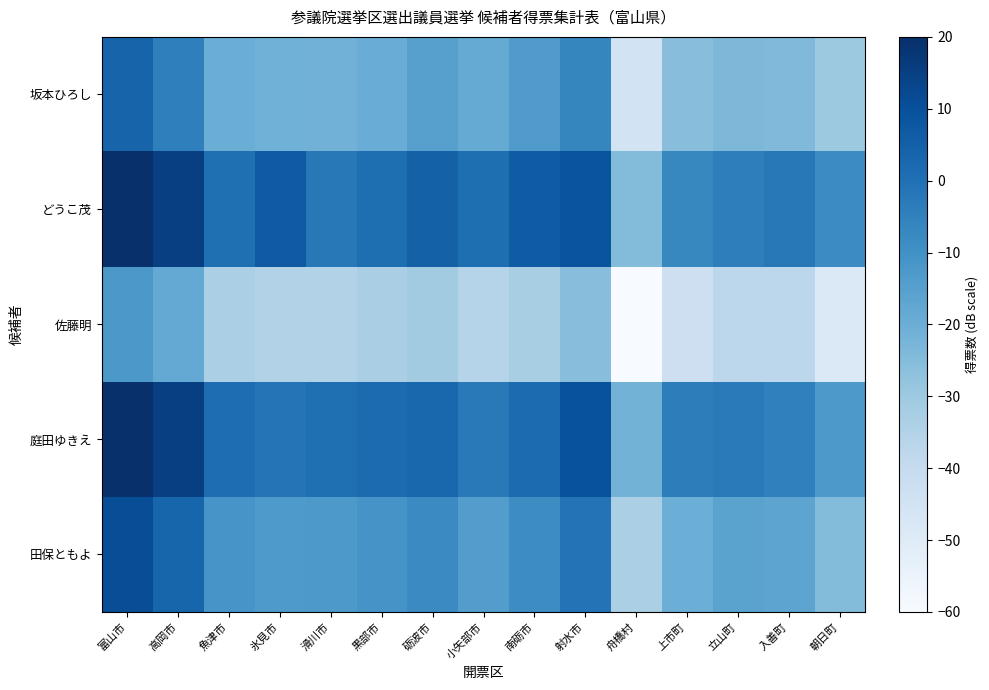

What is the minimum value shown in the chart?

-60.0